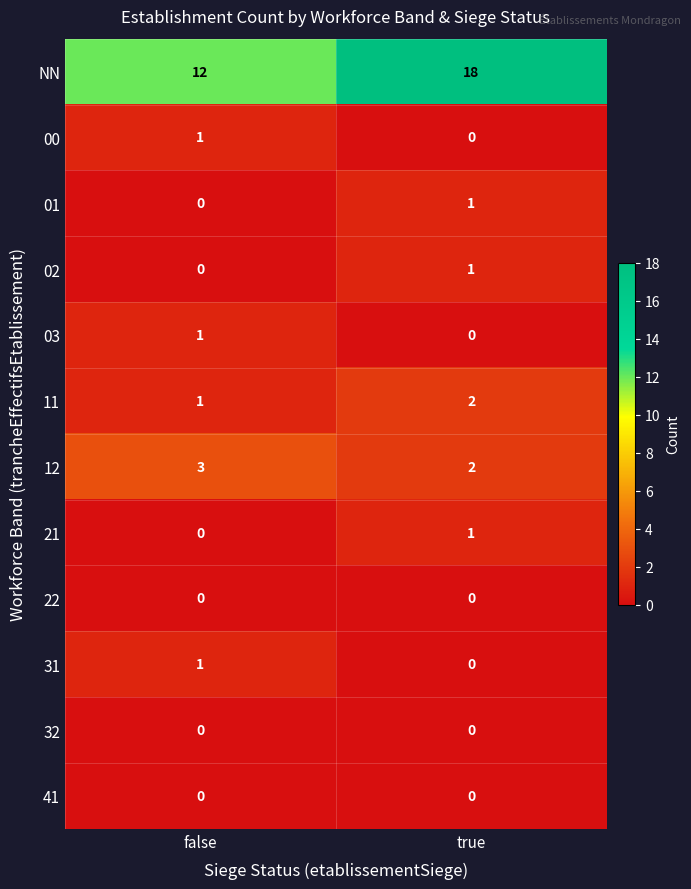

Which series has the largest total across all categories?

NN